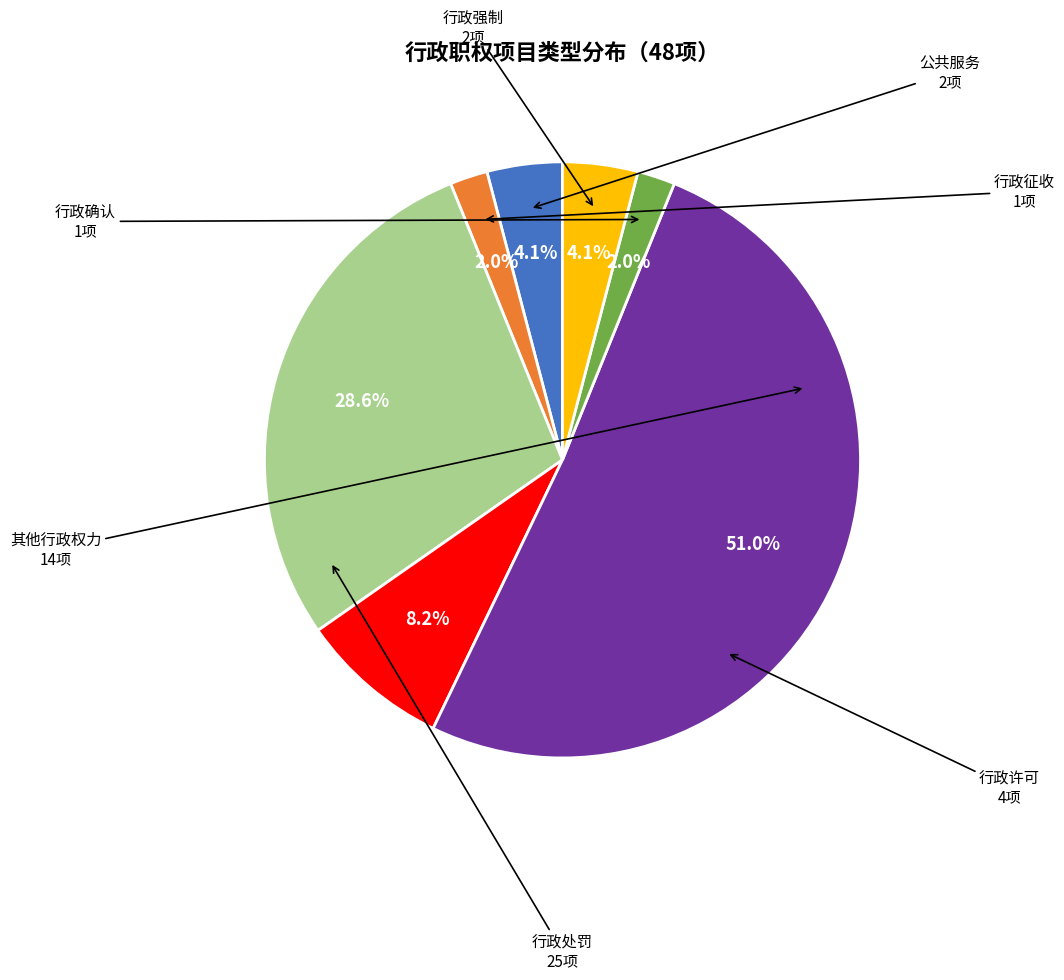

How many segments does this pie chart have?

7